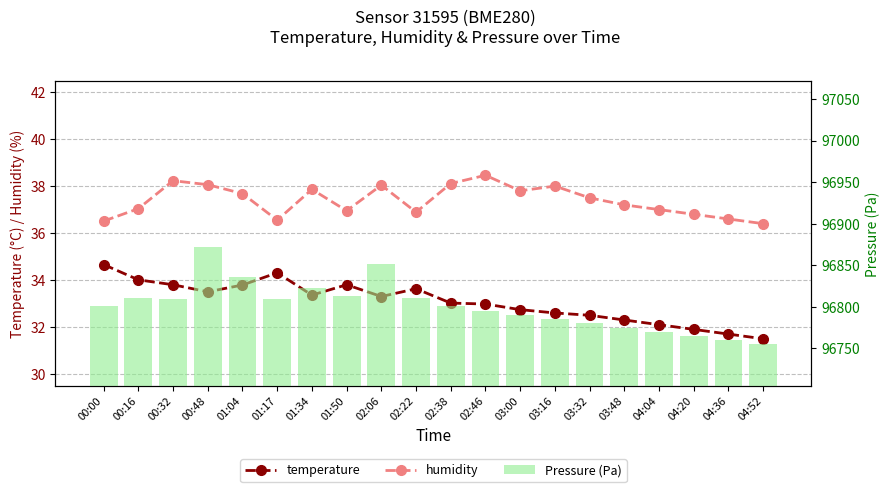

What is the label of the 19th bar from the right?

00:16